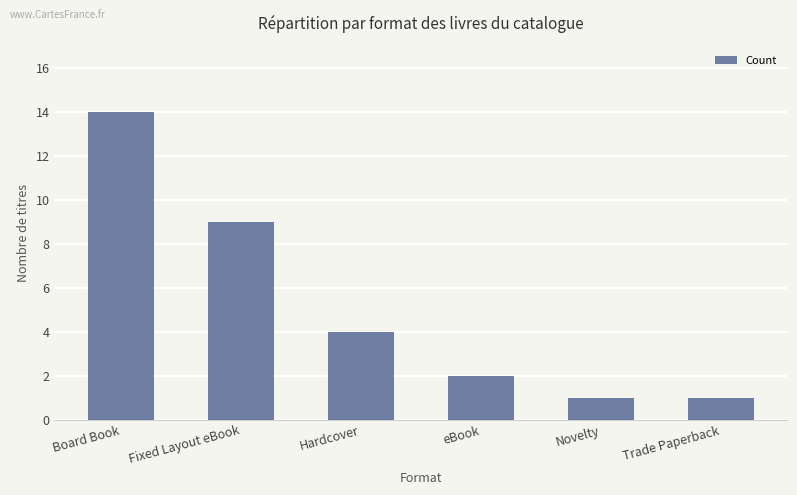

Reading left to right, list all the values displayed in this chart.

14	9	4	2	1	1